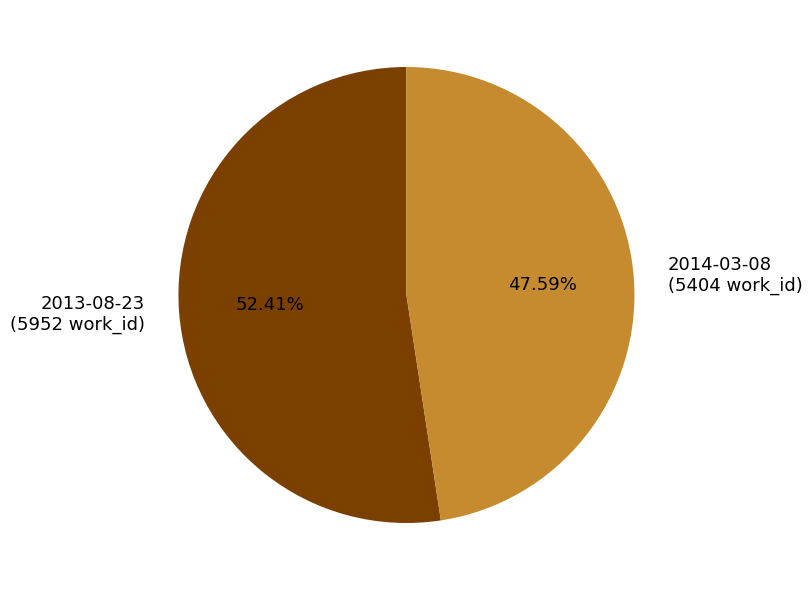

Which category has the biggest portion of the pie?

2013-08-23